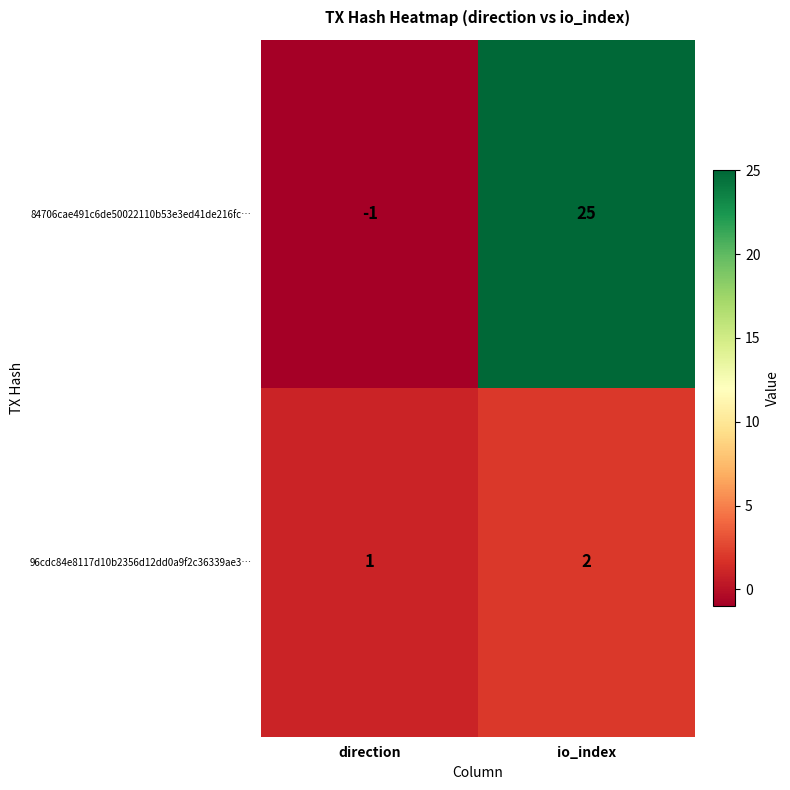

The 96cdc84e8117d10b2356d12dd0a9f2c36339ae3… series shows 2 at io_index. True or false?

True